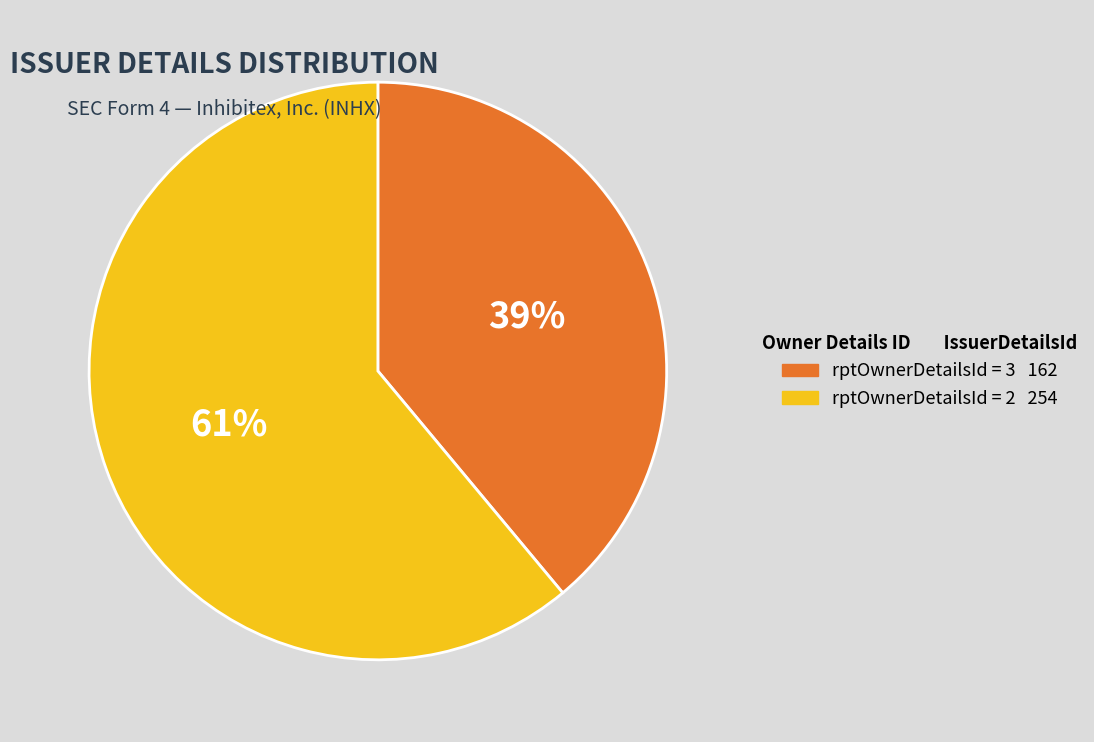

To the nearest percent, what is the difference between the largest and smallest slice percentages?

22%